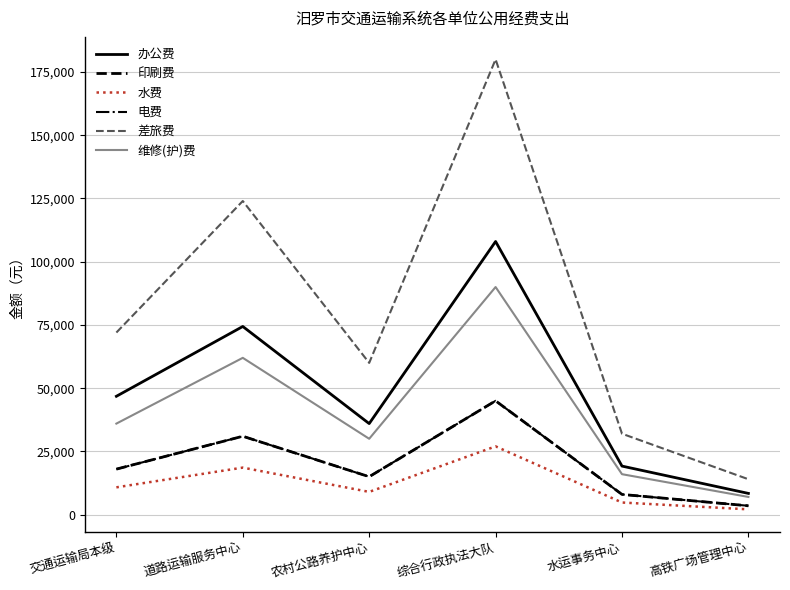

True or false: 办公费 and 电费 intersect in this chart.

False